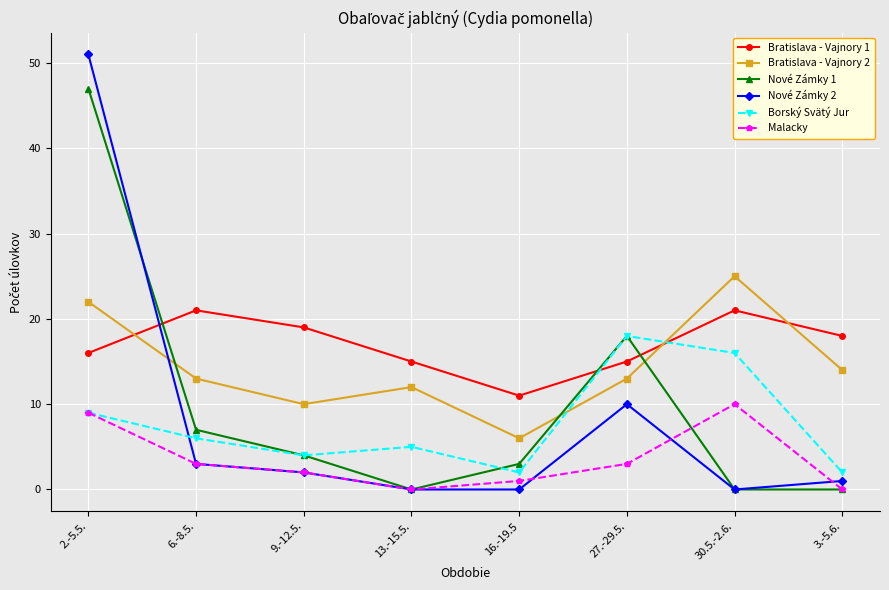

Where is Nové Zámky 2 nearest to the value 25?

27.-29.5.